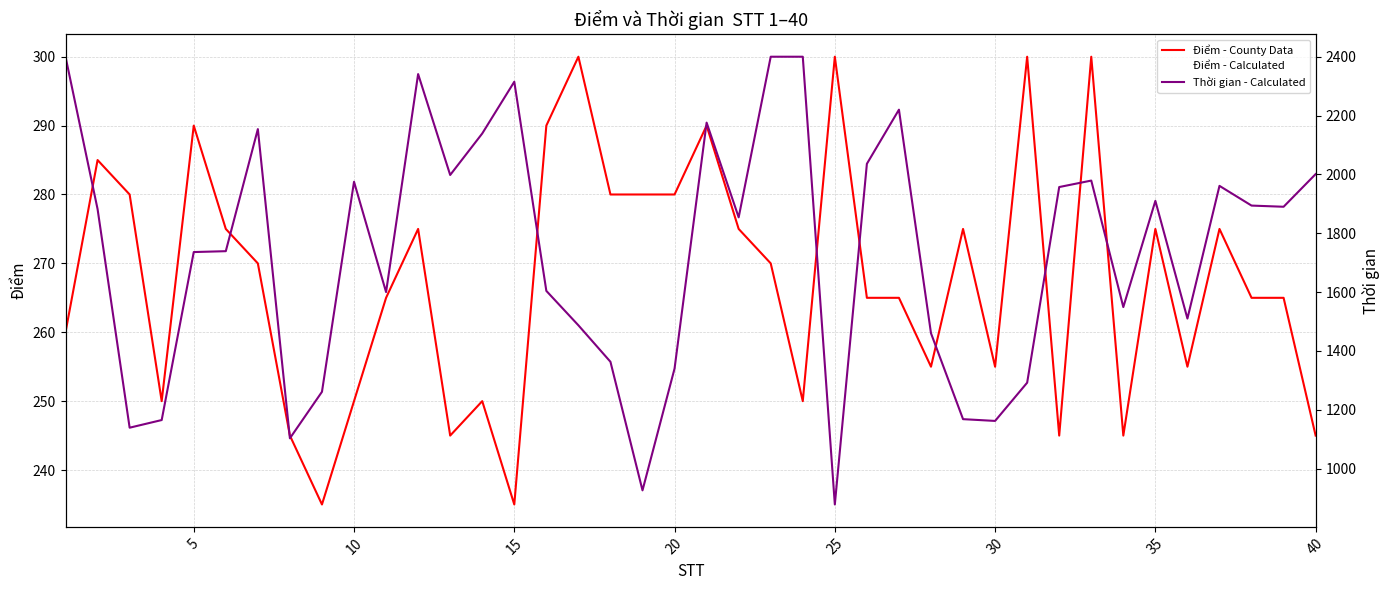

Which series has the largest total across all categories?

Thời gian - Calculated